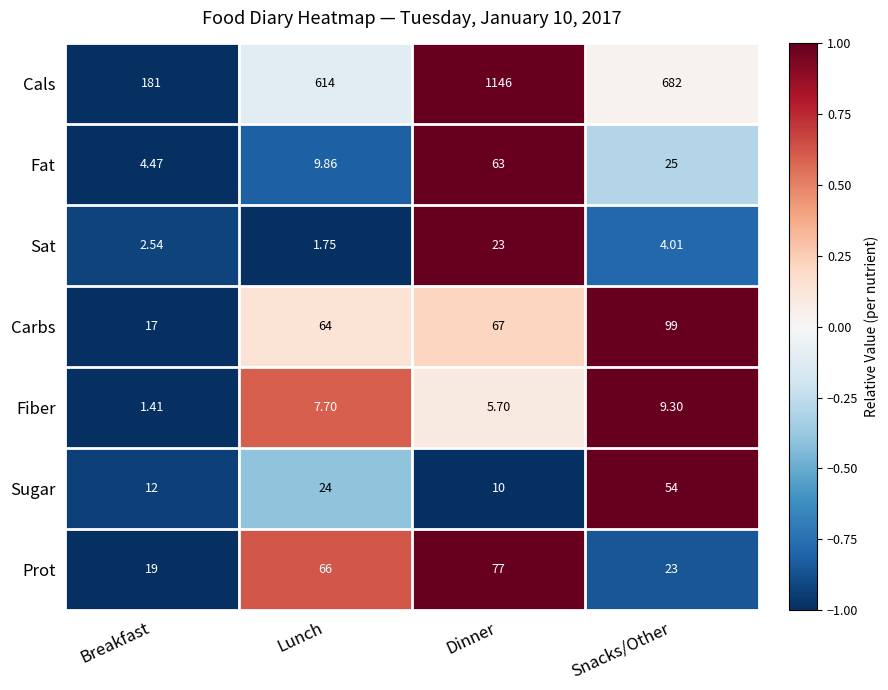

Which series has the largest range (max minus min)?

Cals